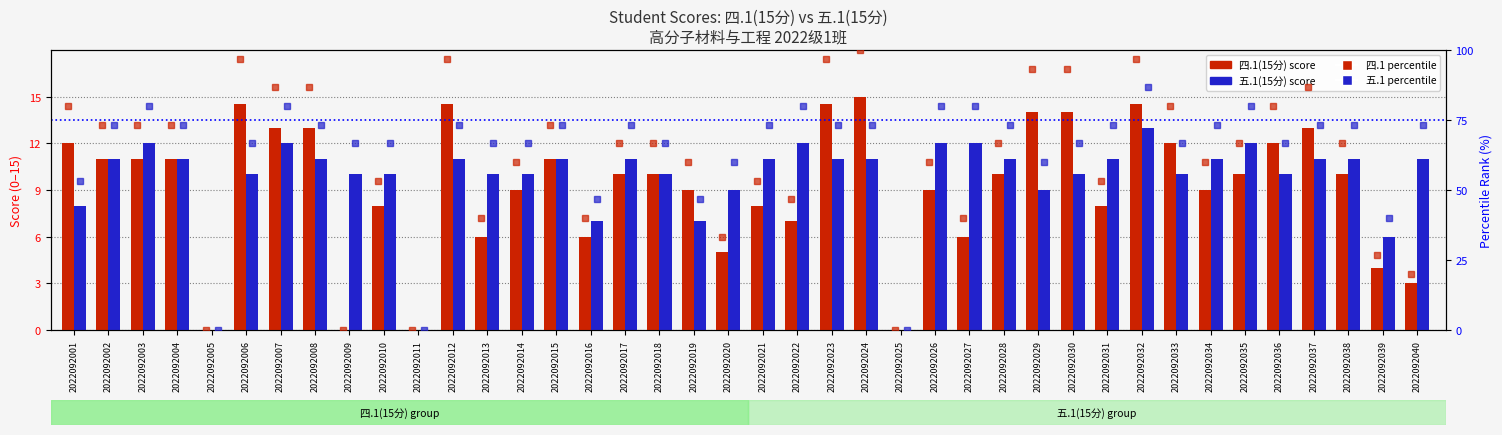

At which label does 四.1(15分) reach its minimum?

2022092005